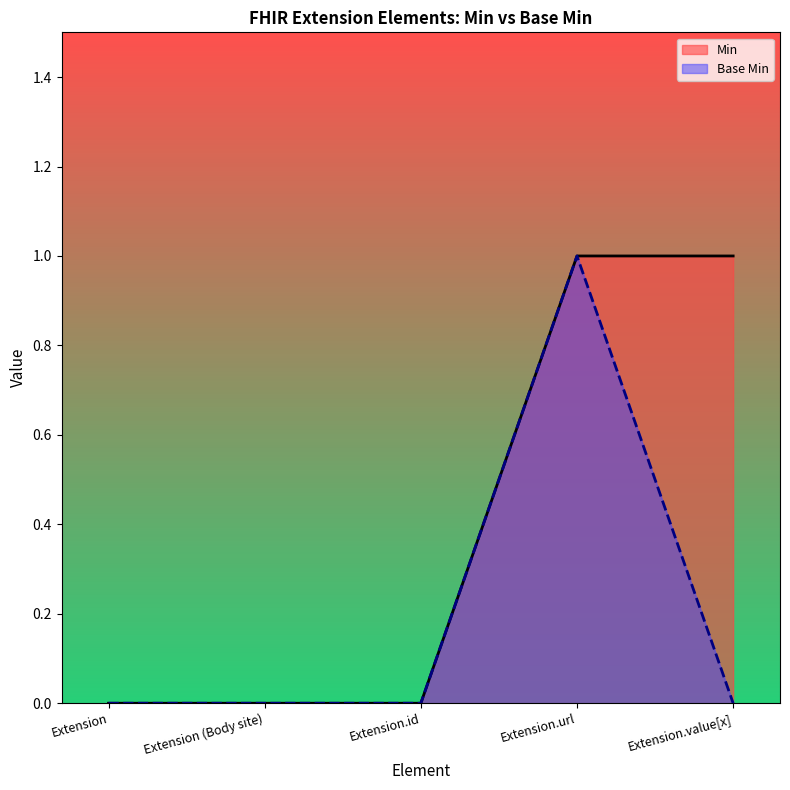

What is the label of the 4th point from the right?

Extension (Body site)